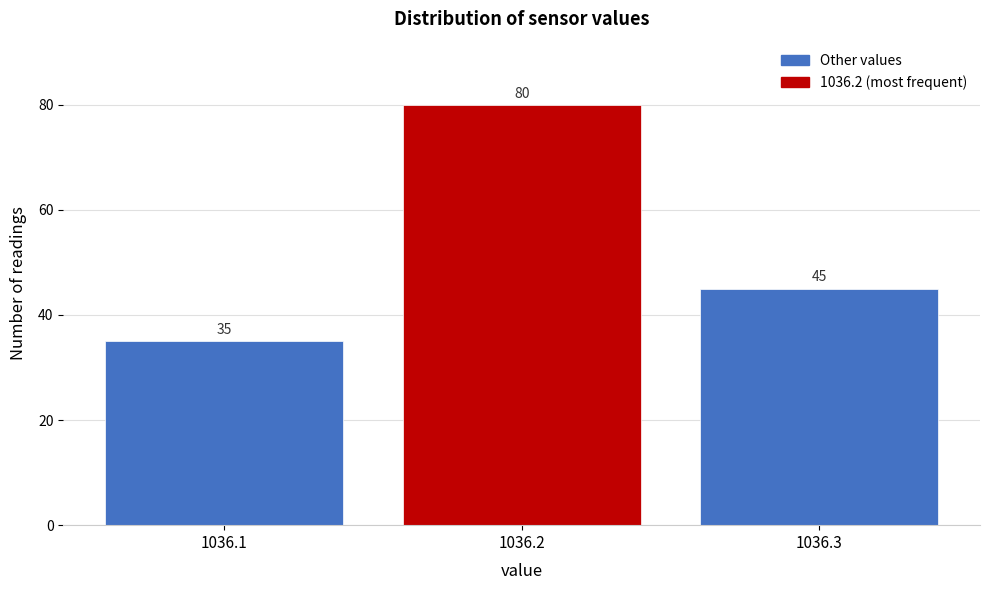

Reading left to right, extract all data points from this chart.

35	80	45